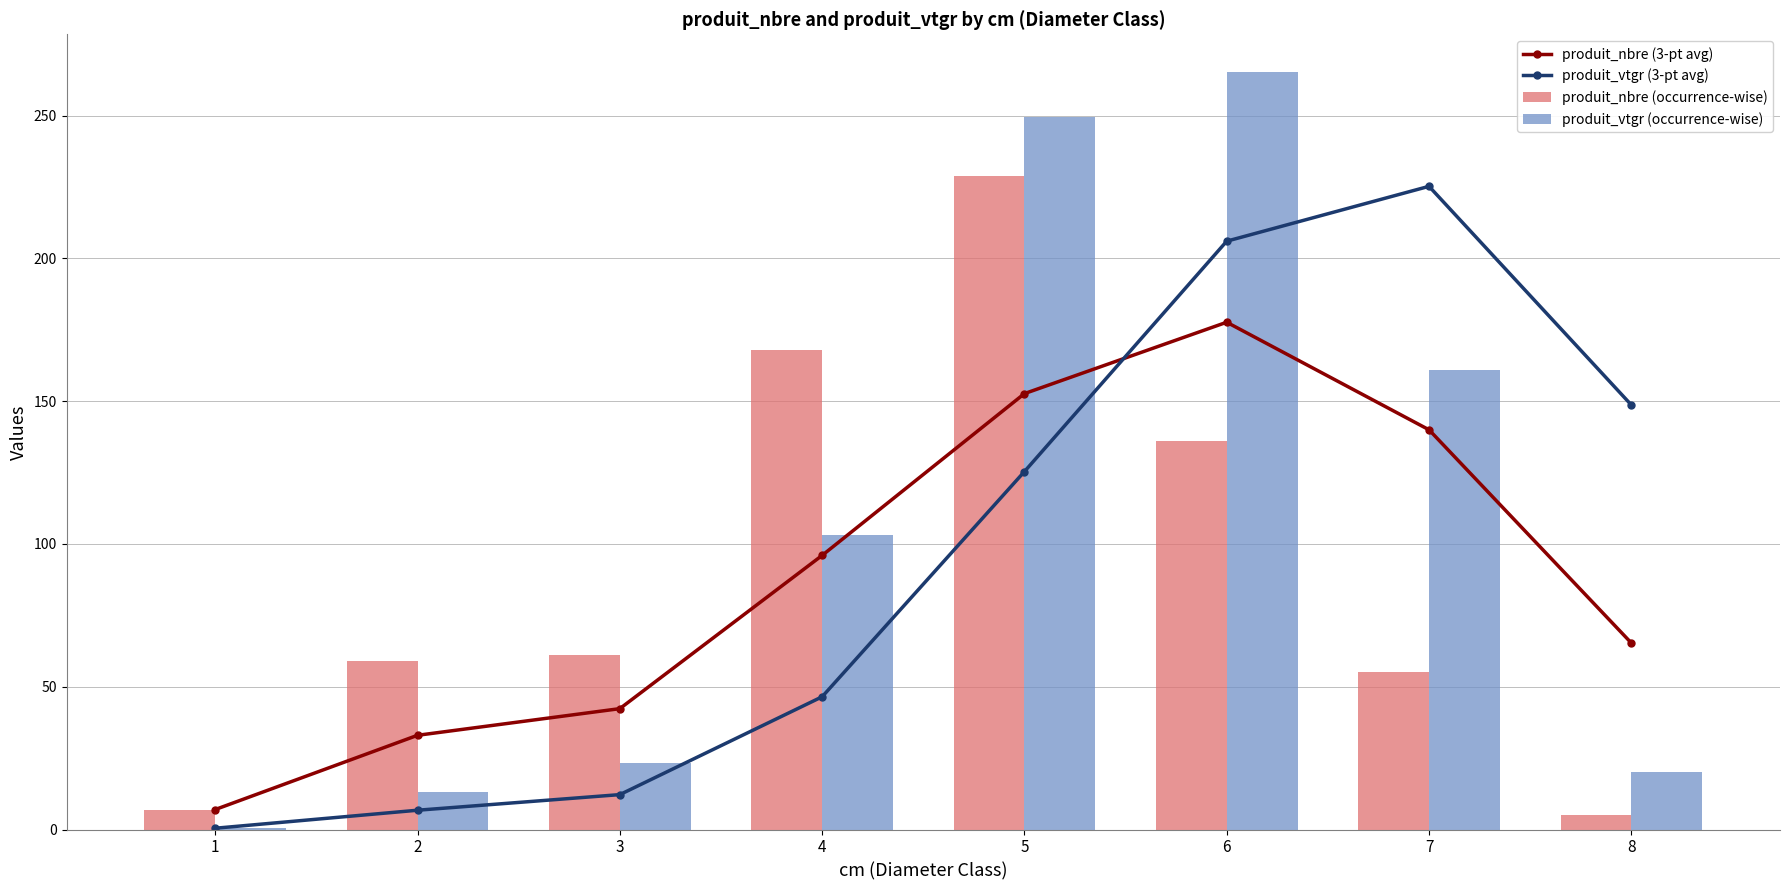

Count the number of data series in this chart.

4